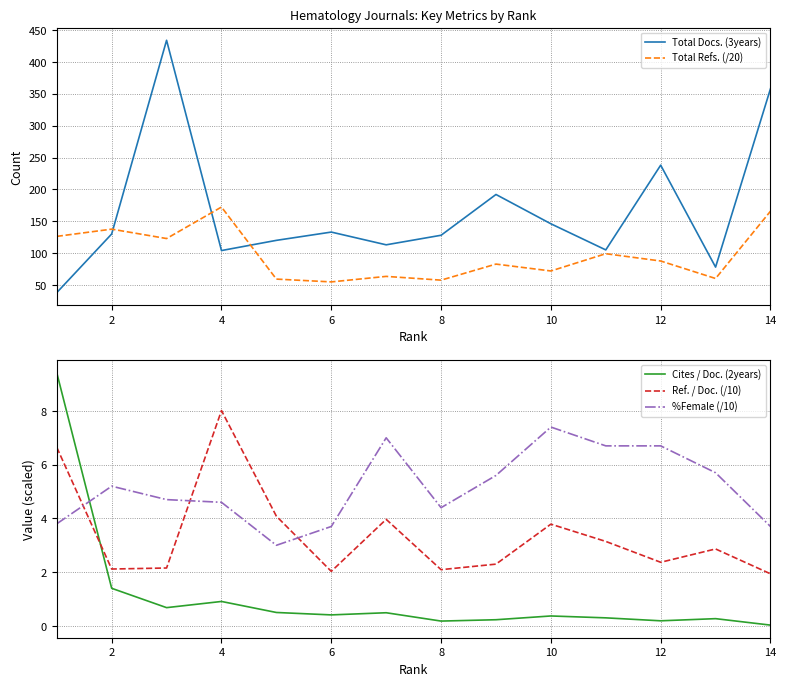

Count the number of categories in the chart.

14